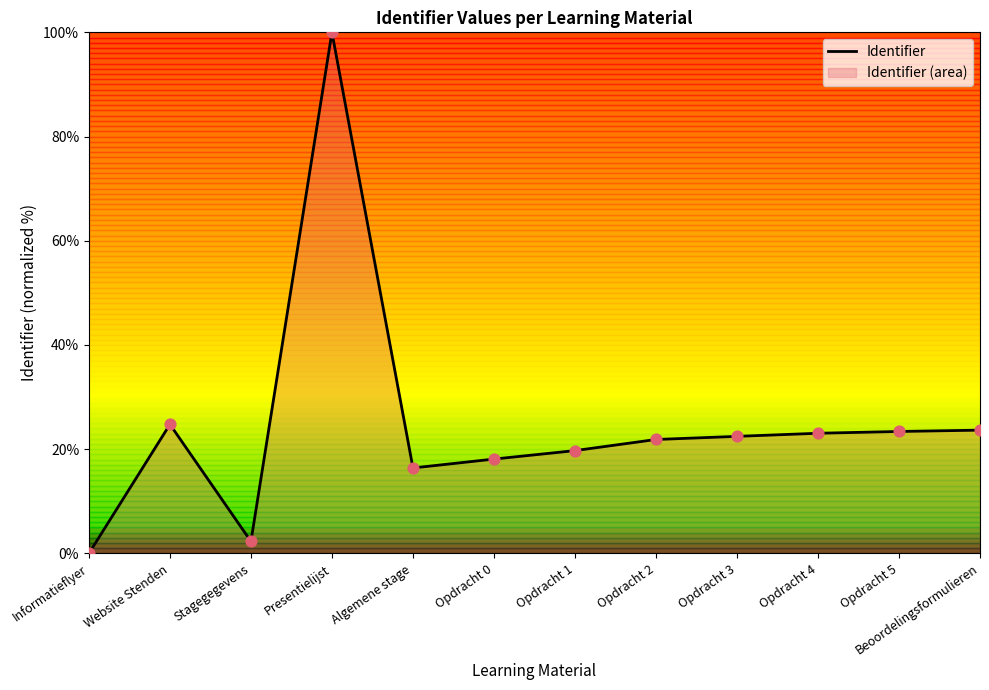

Between Informatieflyer and Opdracht 0, which is larger?

Opdracht 0